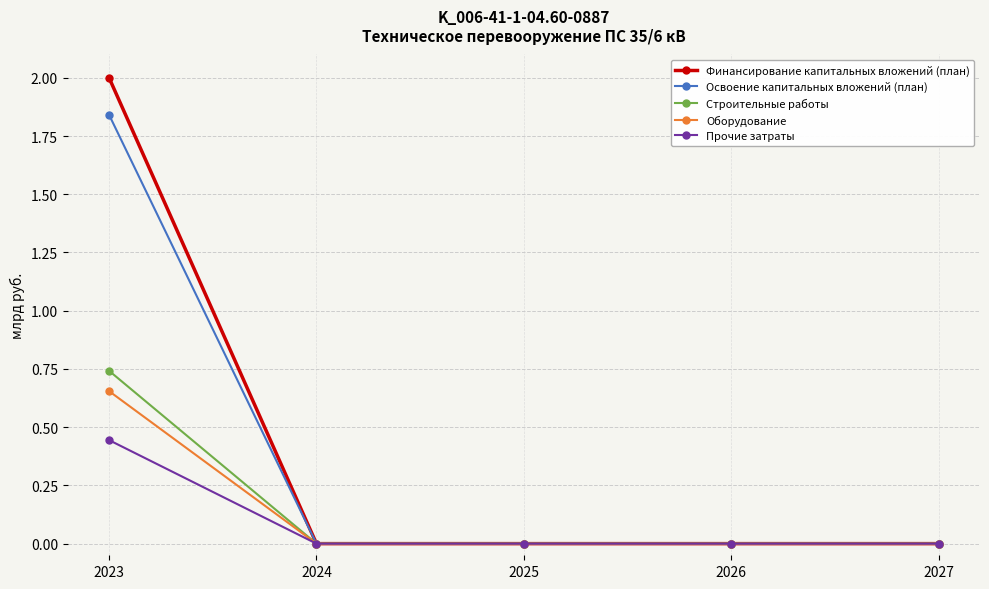

What is the greatest value displayed?

2.0